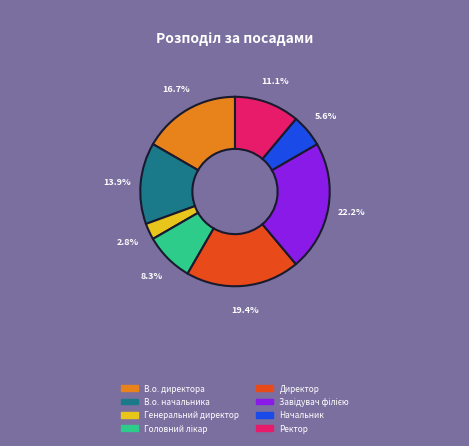

How many slices are in this pie chart?

8